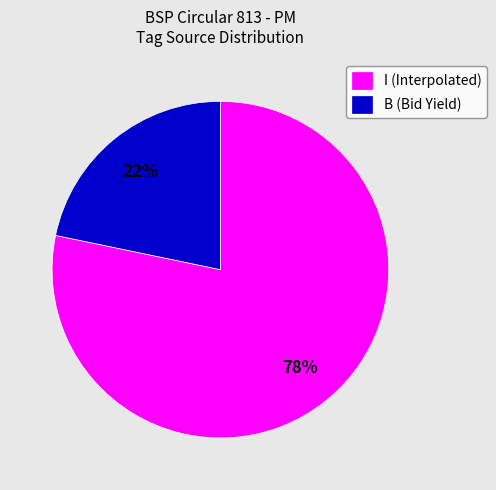

True or false: I (Interpolated) accounts for 78% of the total.

True